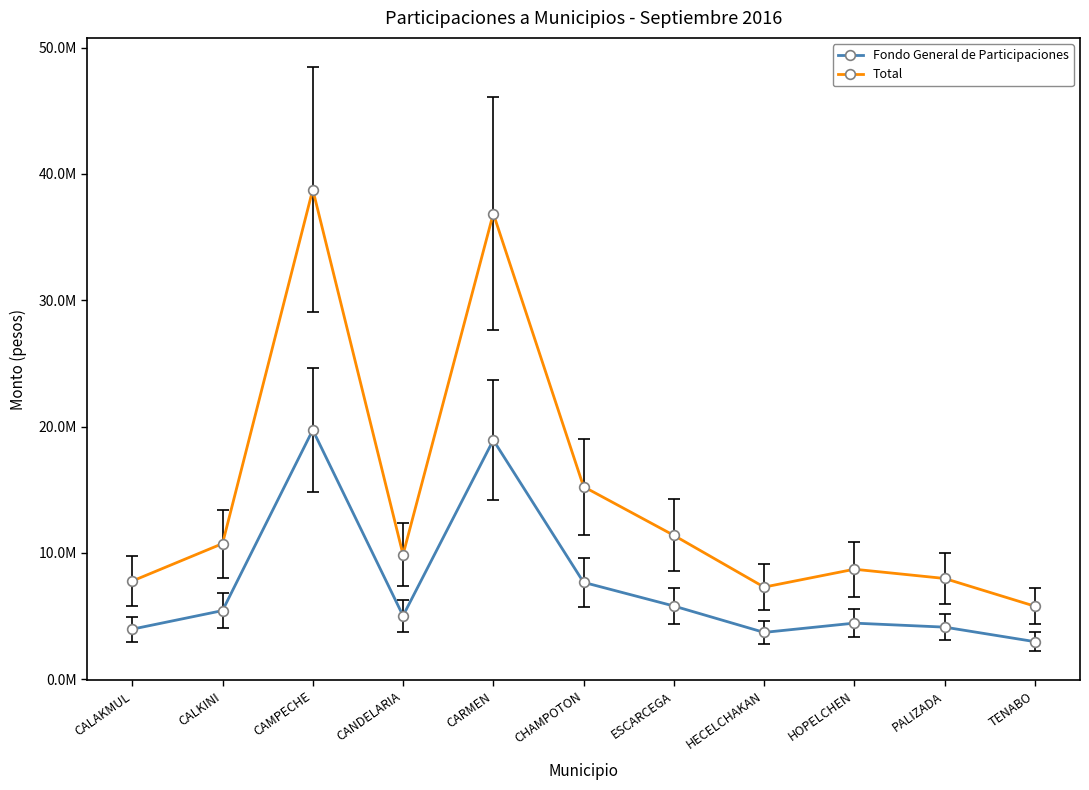

Reading left to right, transcribe all the data shown in this chart.

Fondo General de Participaciones: 3971215	5440551	19736392	5031111	18937353	7676580	5803759	3714639	4448802	4132217	2982647
Total: 7780132	10742307	38763164	9868708	36866479	15247406	11396066	7299341	8714259	7983044	5788066